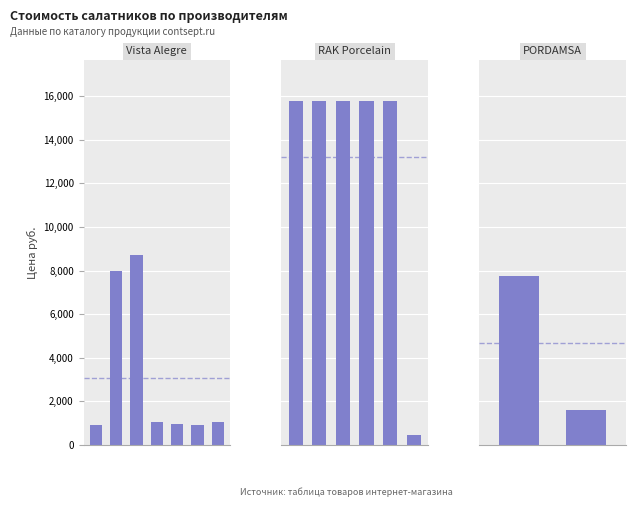

What is the minimum value shown in the chart?

470